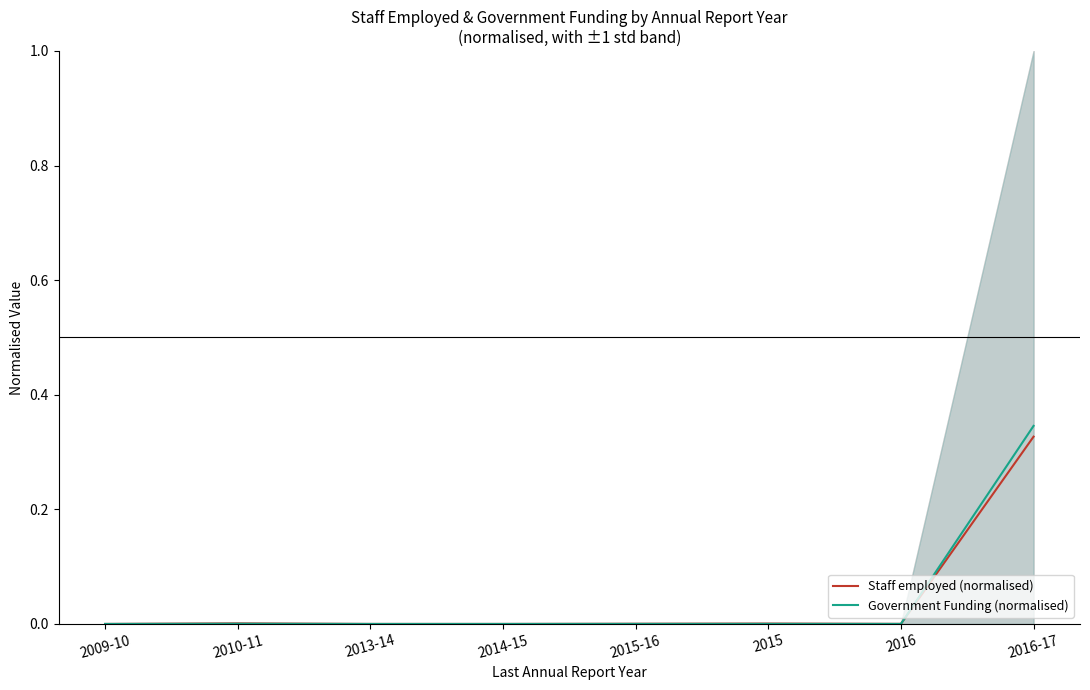

What are all the series names shown in the legend?

Staff employed (normalised), Government Funding (normalised)